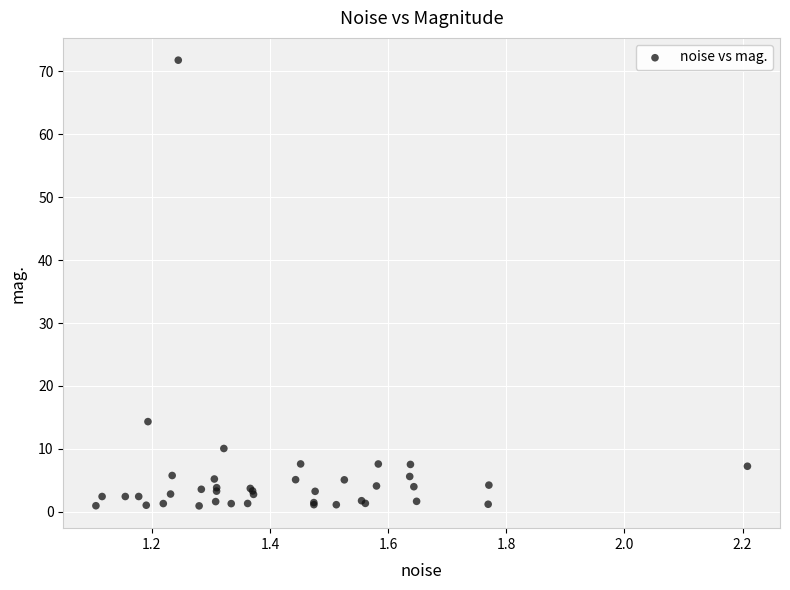

What Y value in the scatter plot is closest to 36?

14.3